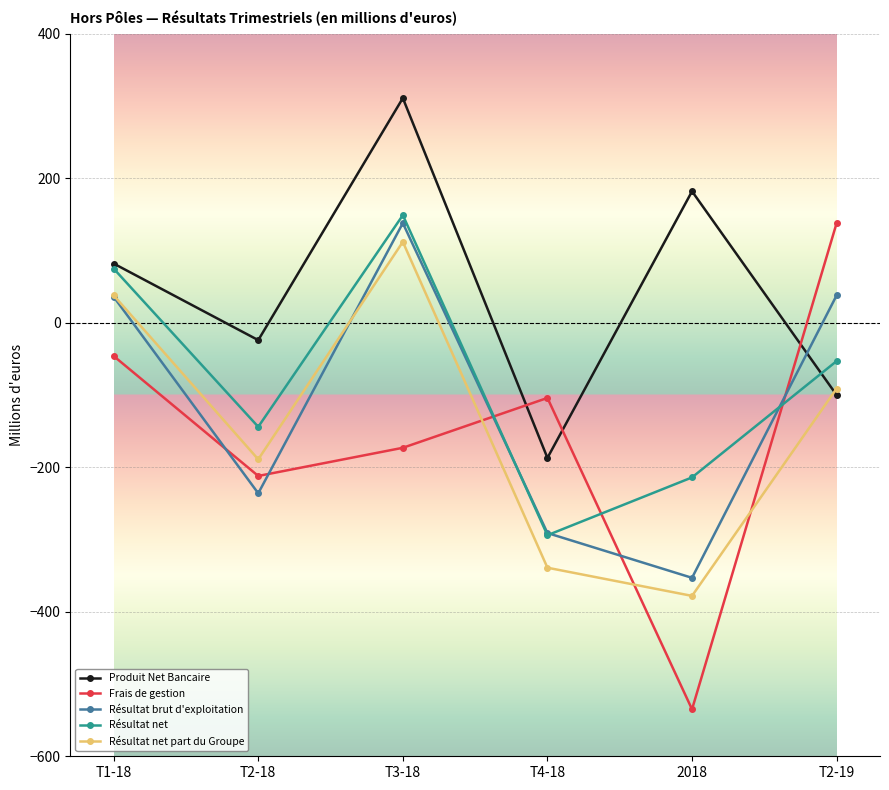

In Résultat net part du Groupe, how many points are higher than both neighbors (excluding endpoints)?

1